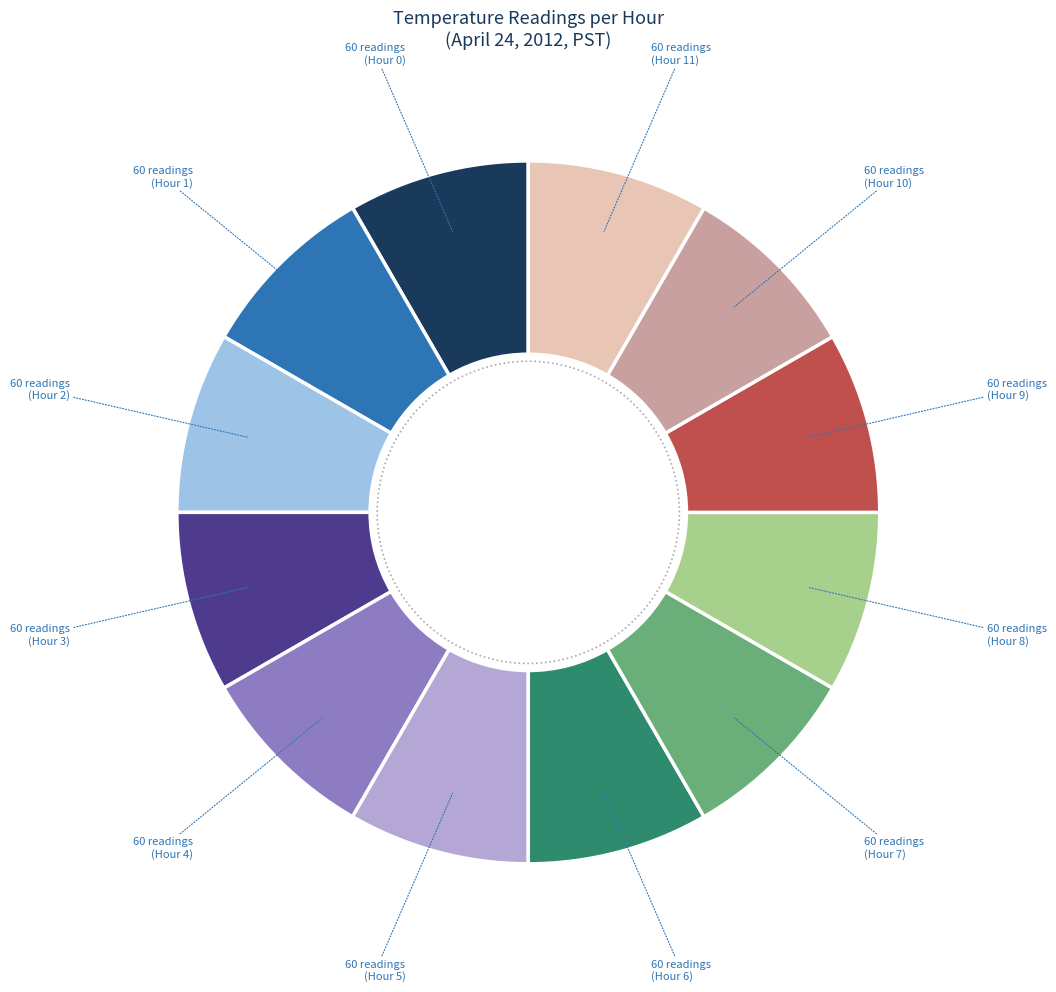

Is there a majority slice in this chart?

No